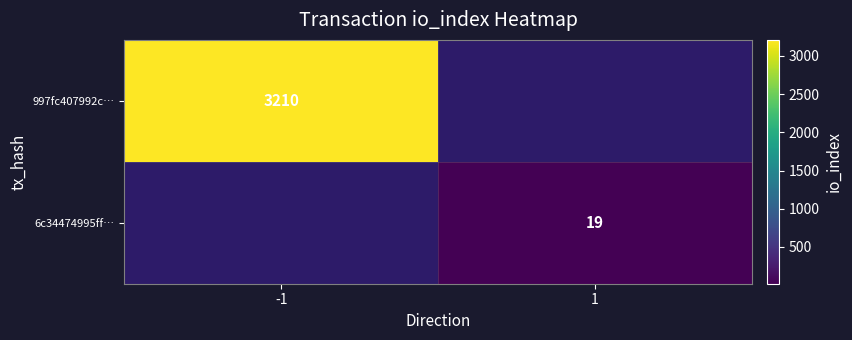

At how many categories does at least one series exceed 3001?

1